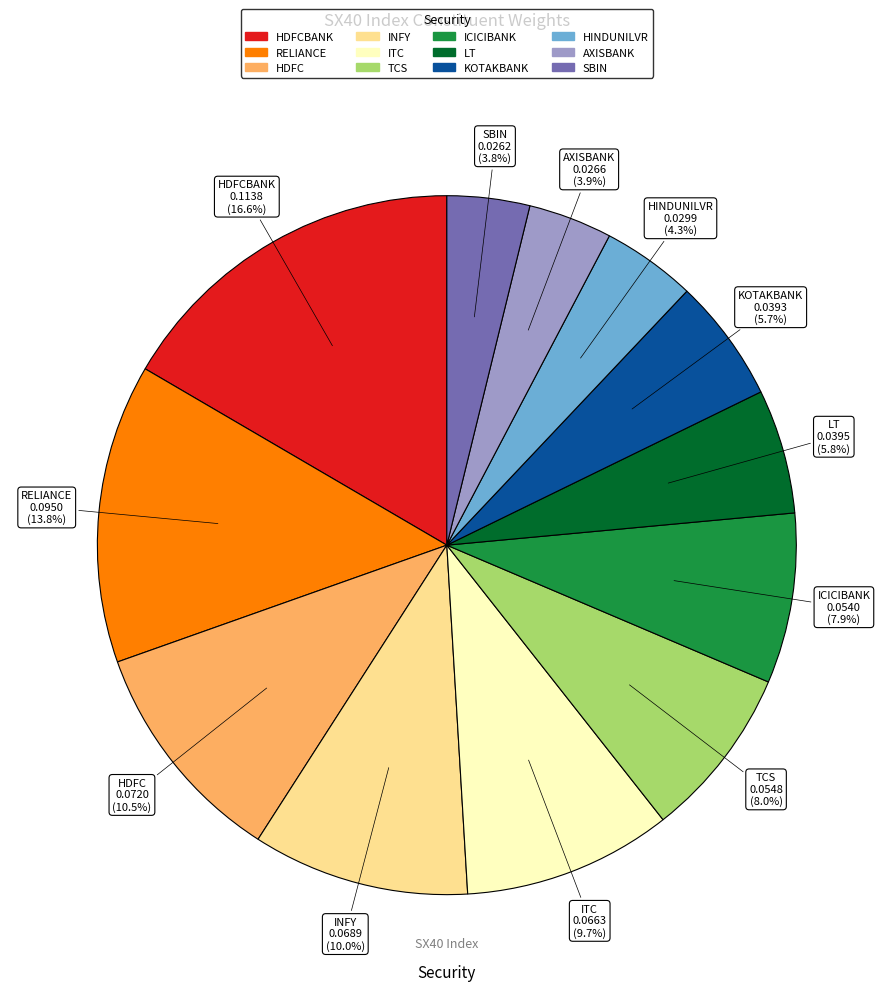

Does any single category account for the majority?

No